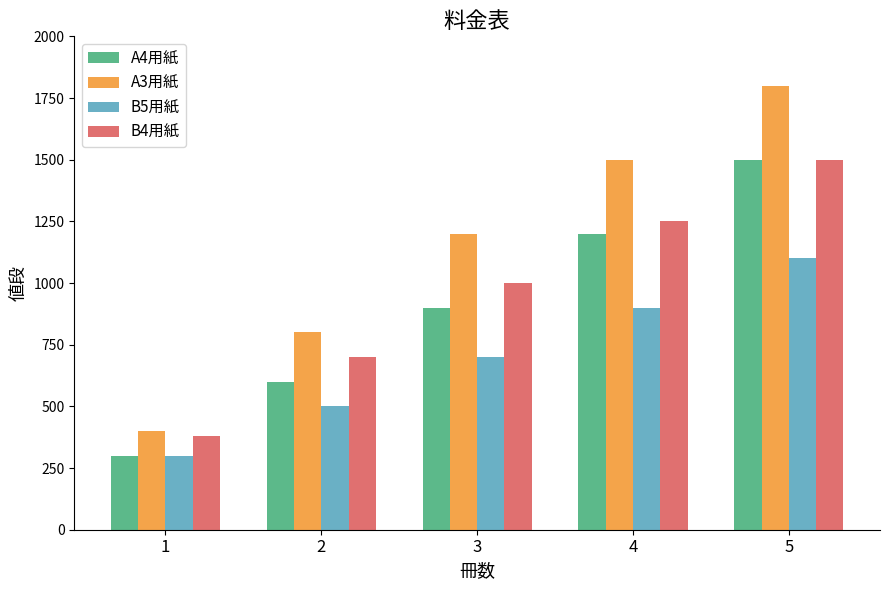

What are all the series names shown in the legend?

A4用紙, A3用紙, B5用紙, B4用紙